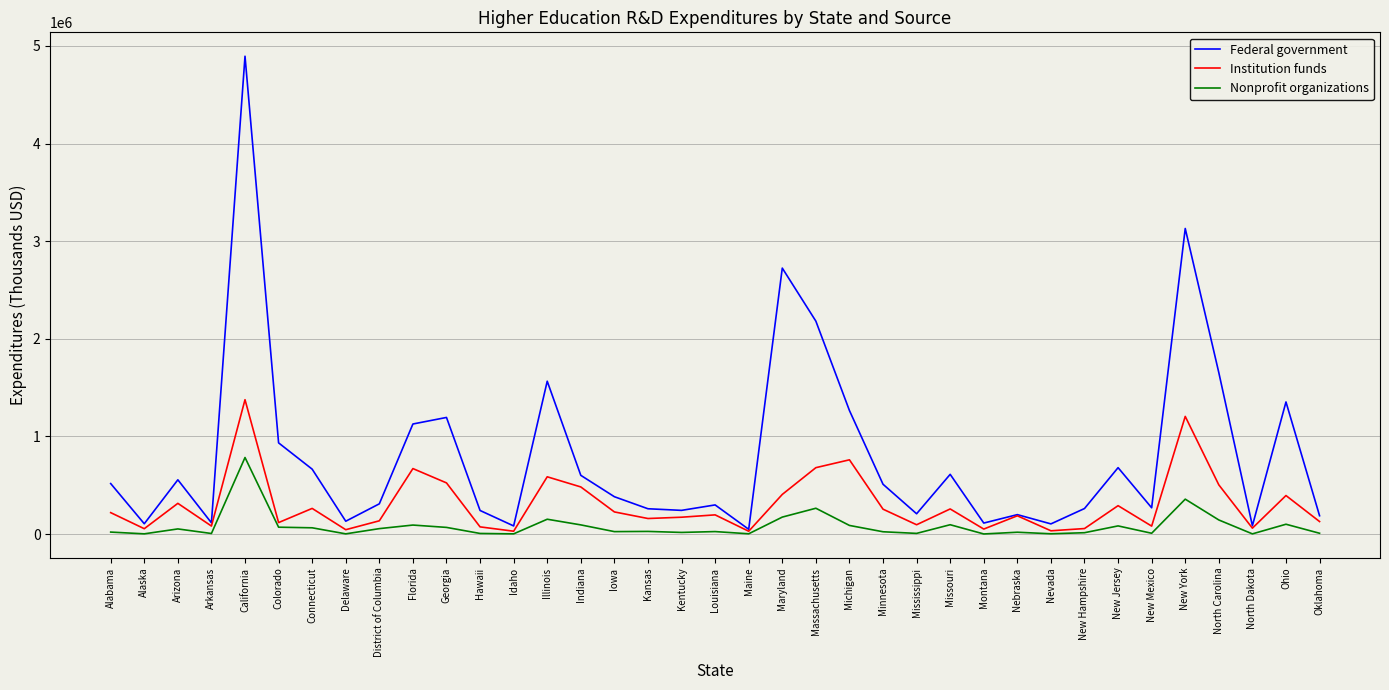

At which label does Nonprofit organizations first exceed 25473?

Arizona